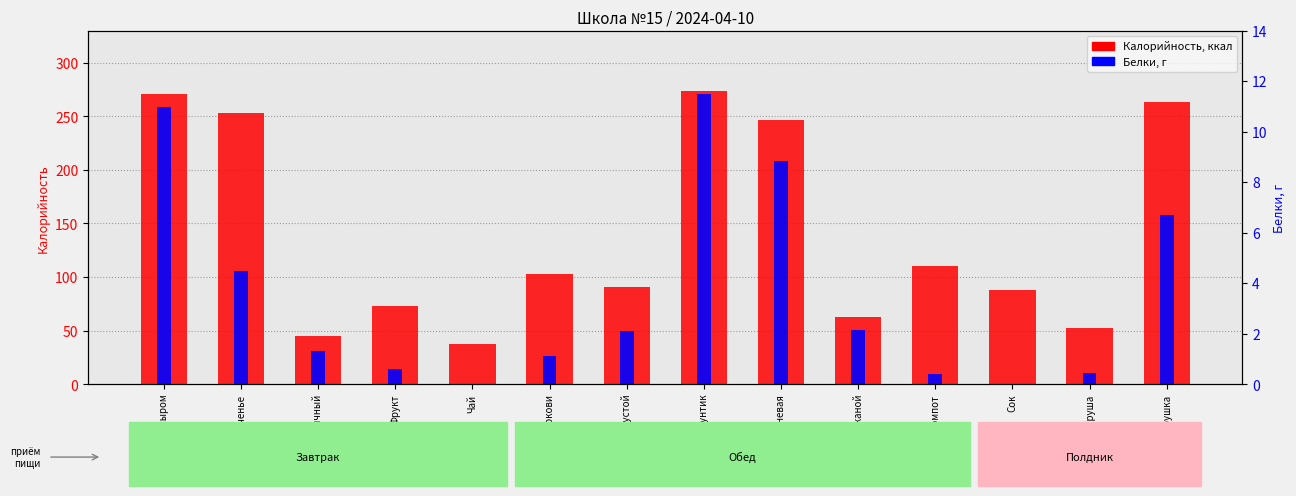

At which label is Калорийность closest to 155?

Компот